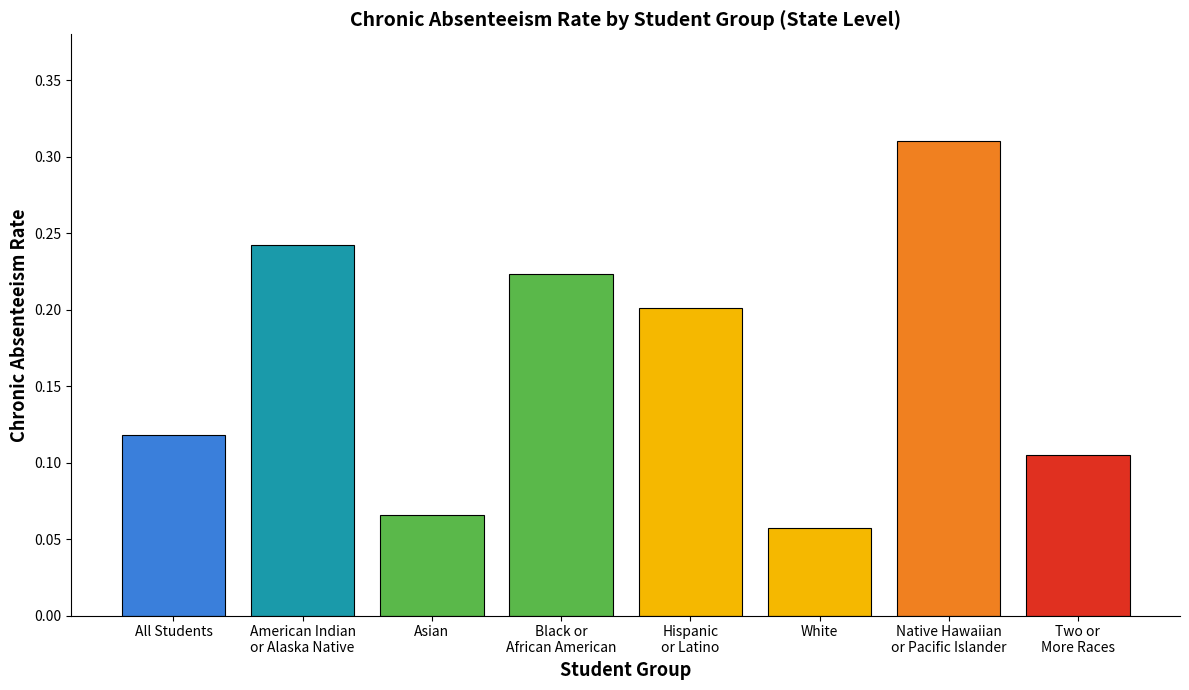

Rank the categories by value from highest to lowest.

Native Hawaiian
or Pacific Islander, American Indian
or Alaska Native, Black or
African American, Hispanic
or Latino, All Students, Two or
More Races, Asian, White